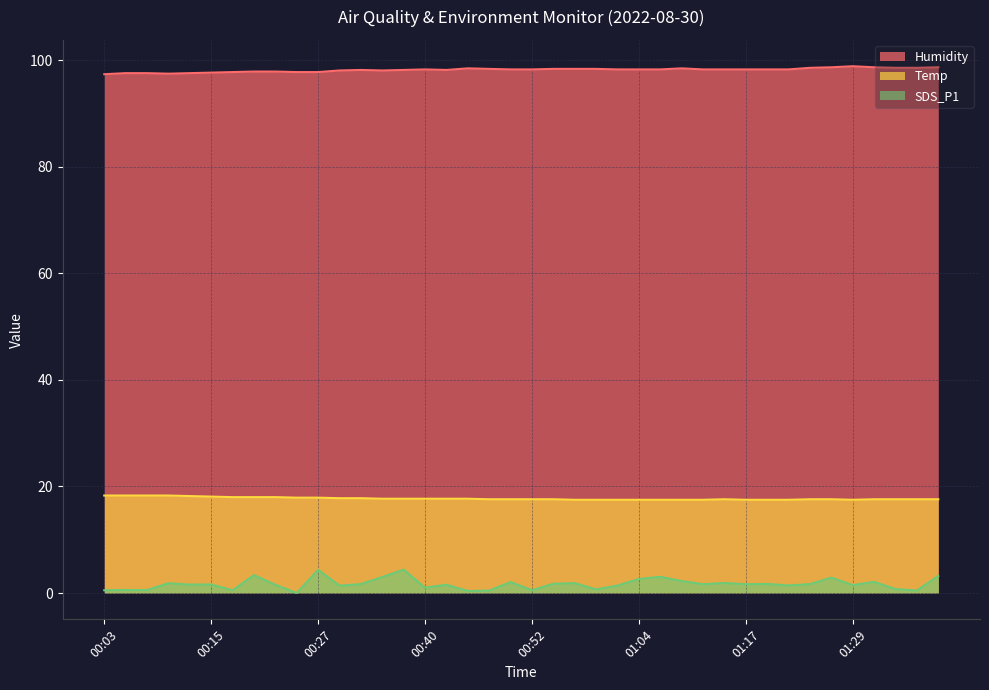

How many interior local valleys does the Temp series have?

1